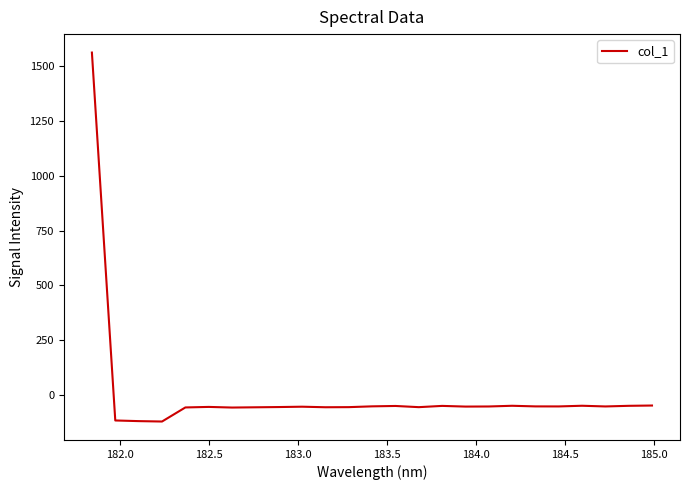

Is this an area chart (filled region under the line)?

No